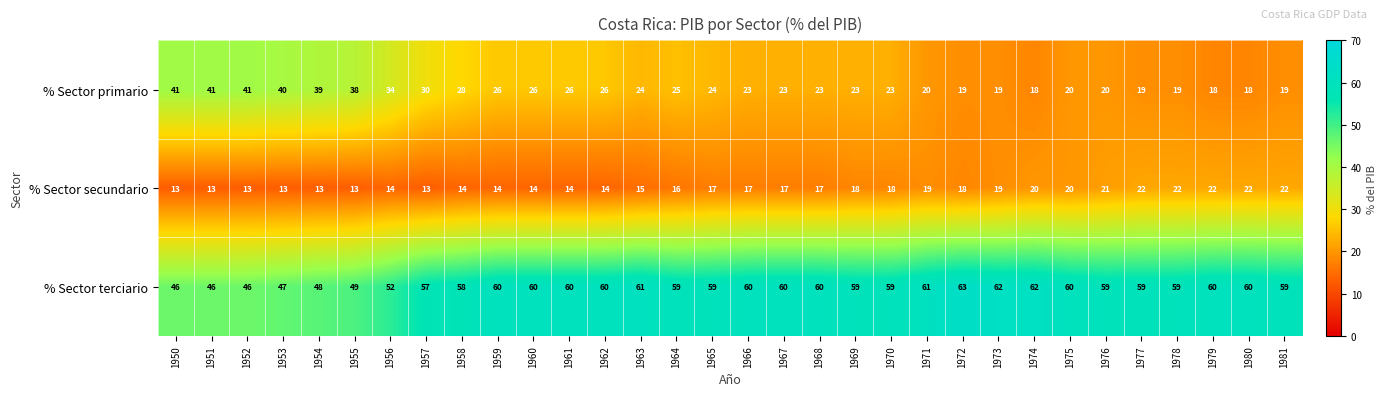

Which series has the largest total across all categories?

% Sector terciario